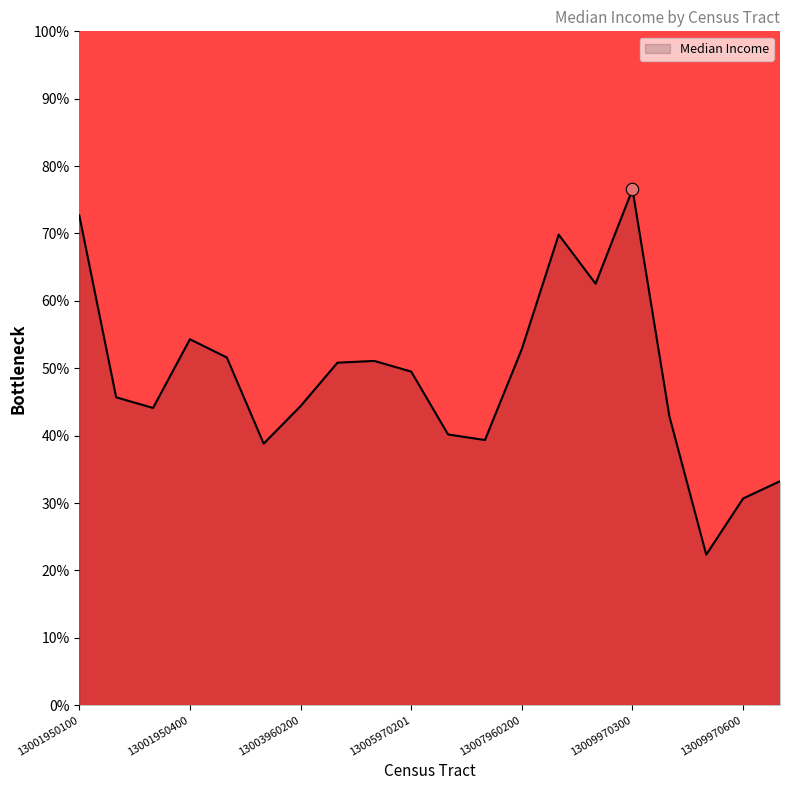

What is the difference between the maximum and minimum values?

54.2